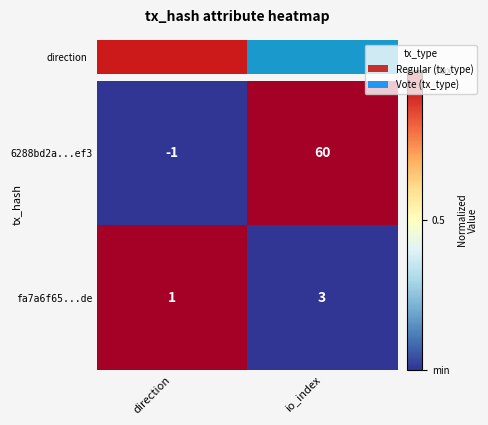

Where is 6288bd2a...ef3 nearest to the value 29?

direction